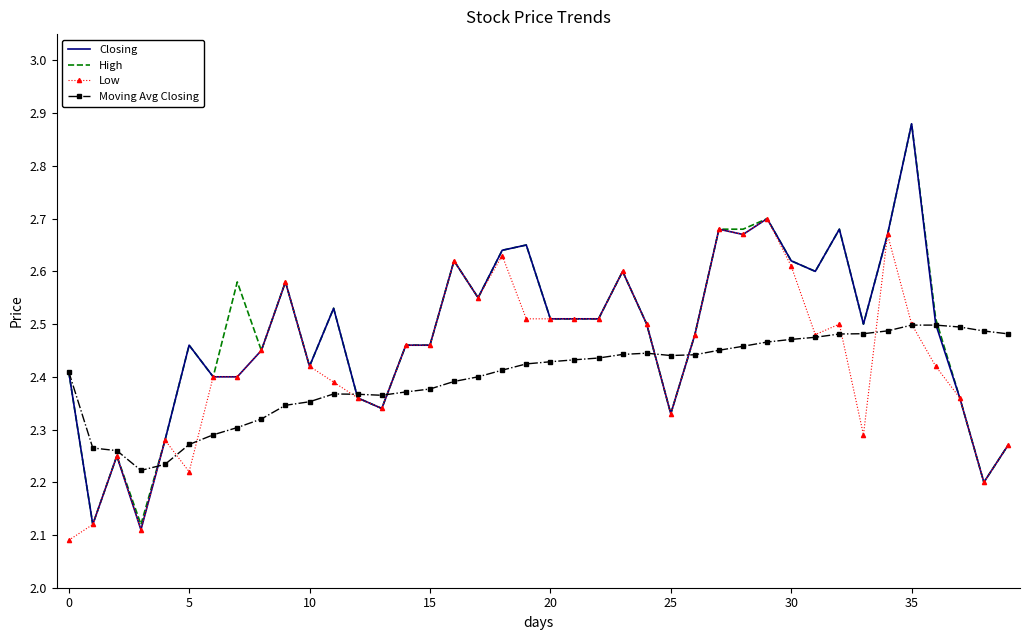

Which series has the largest range (max minus min)?

Closing